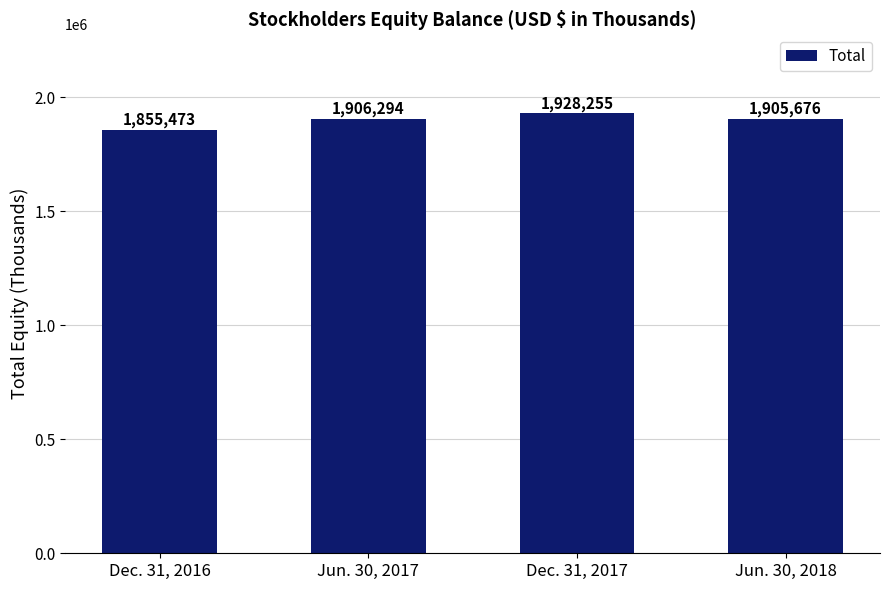

What is the difference between the values at Jun. 30, 2017 and Dec. 31, 2016?

50821